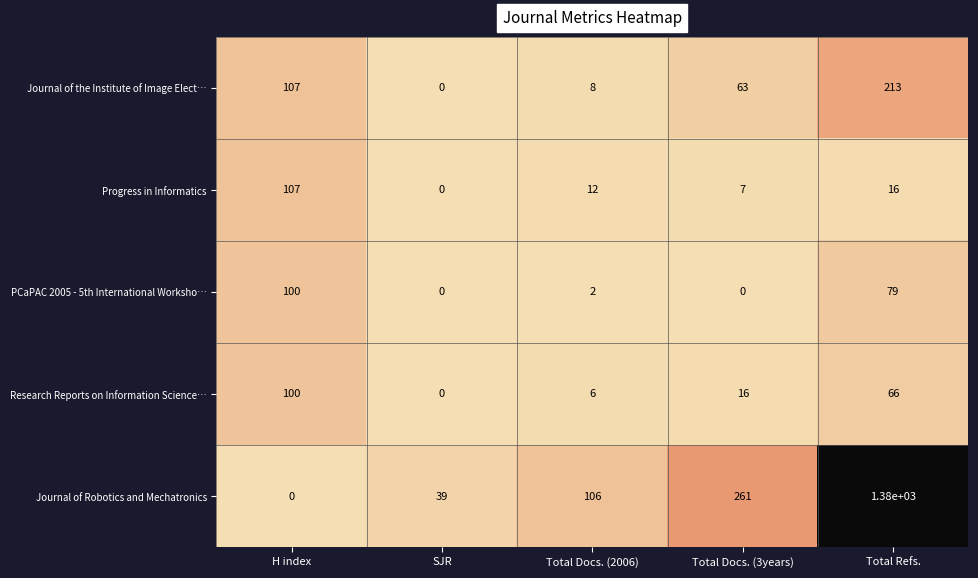

Reading left to right, extract all data points from this chart.

Journal of the Institute of Image Elect…: H index=107	SJR=0	Total Docs. (2006)=8	Total Docs. (3years)=63	Total Refs.=213
Progress in Informatics: H index=107	SJR=0	Total Docs. (2006)=12	Total Docs. (3years)=7	Total Refs.=16
PCaPAC 2005 - 5th International Worksho…: H index=100	SJR=0	Total Docs. (2006)=2	Total Docs. (3years)=0	Total Refs.=79
Research Reports on Information Science…: H index=100	SJR=0	Total Docs. (2006)=6	Total Docs. (3years)=16	Total Refs.=66
Journal of Robotics and Mechatronics: H index=0	SJR=39	Total Docs. (2006)=106	Total Docs. (3years)=261	Total Refs.=1380